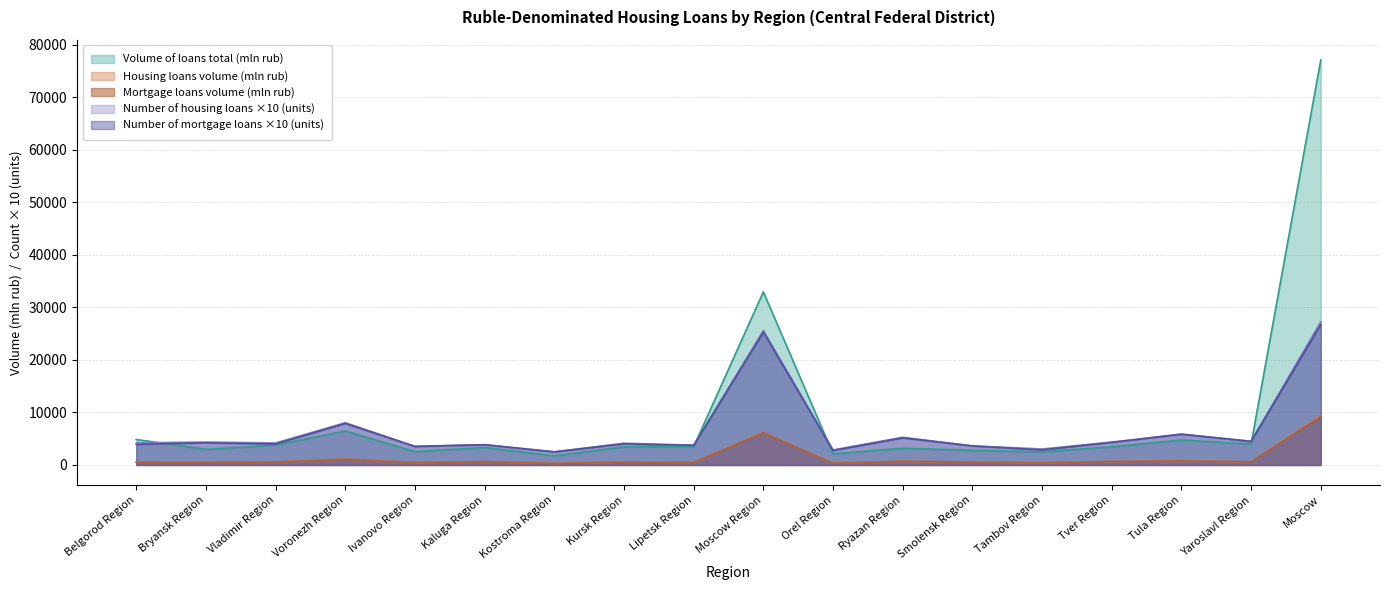

Reading left to right, what are all the values shown in this chart?

Volume of loans total (mln rub): Belgorod Region=4850	Bryansk Region=2982	Vladimir Region=3785	Voronezh Region=6481	Ivanovo Region=2527	Kaluga Region=3327	Kostroma Region=1739	Kursk Region=3437	Lipetsk Region=3483	Moscow Region=32946	Orel Region=2119	Ryazan Region=3189	Smolensk Region=2795	Tambov Region=2494	Tver Region=3462	Tula Region=4756	Yaroslavl Region=3975	Moscow=77093
Housing loans volume (mln rub): Belgorod Region=563	Bryansk Region=532	Vladimir Region=587	Voronezh Region=1100	Ivanovo Region=454	Kaluga Region=629	Kostroma Region=284	Kursk Region=553	Lipetsk Region=489	Moscow Region=6180	Orel Region=337	Ryazan Region=702	Smolensk Region=548	Tambov Region=425	Tver Region=652	Tula Region=813	Yaroslavl Region=591	Moscow=9421
Mortgage loans volume (mln rub): Belgorod Region=534	Bryansk Region=527	Vladimir Region=573	Voronezh Region=1092	Ivanovo Region=450	Kaluga Region=626	Kostroma Region=282	Kursk Region=549	Lipetsk Region=487	Moscow Region=6134	Orel Region=330	Ryazan Region=694	Smolensk Region=548	Tambov Region=413	Tver Region=649	Tula Region=812	Yaroslavl Region=590	Moscow=9237
Number of housing loans (units): Belgorod Region=4220	Bryansk Region=4360	Vladimir Region=4190	Voronezh Region=8040	Ivanovo Region=3560	Kaluga Region=3860	Kostroma Region=2510	Kursk Region=4140	Lipetsk Region=3780	Moscow Region=25580	Orel Region=2870	Ryazan Region=5270	Smolensk Region=3630	Tambov Region=3040	Tver Region=4350	Tula Region=5870	Yaroslavl Region=4510	Moscow=27260
Number of mortgage loans (units): Belgorod Region=3930	Bryansk Region=4220	Vladimir Region=3990	Voronezh Region=7910	Ivanovo Region=3510	Kaluga Region=3850	Kostroma Region=2480	Kursk Region=4020	Lipetsk Region=3720	Moscow Region=25310	Orel Region=2740	Ryazan Region=5150	Smolensk Region=3620	Tambov Region=2860	Tver Region=4300	Tula Region=5850	Yaroslavl Region=4480	Moscow=26740